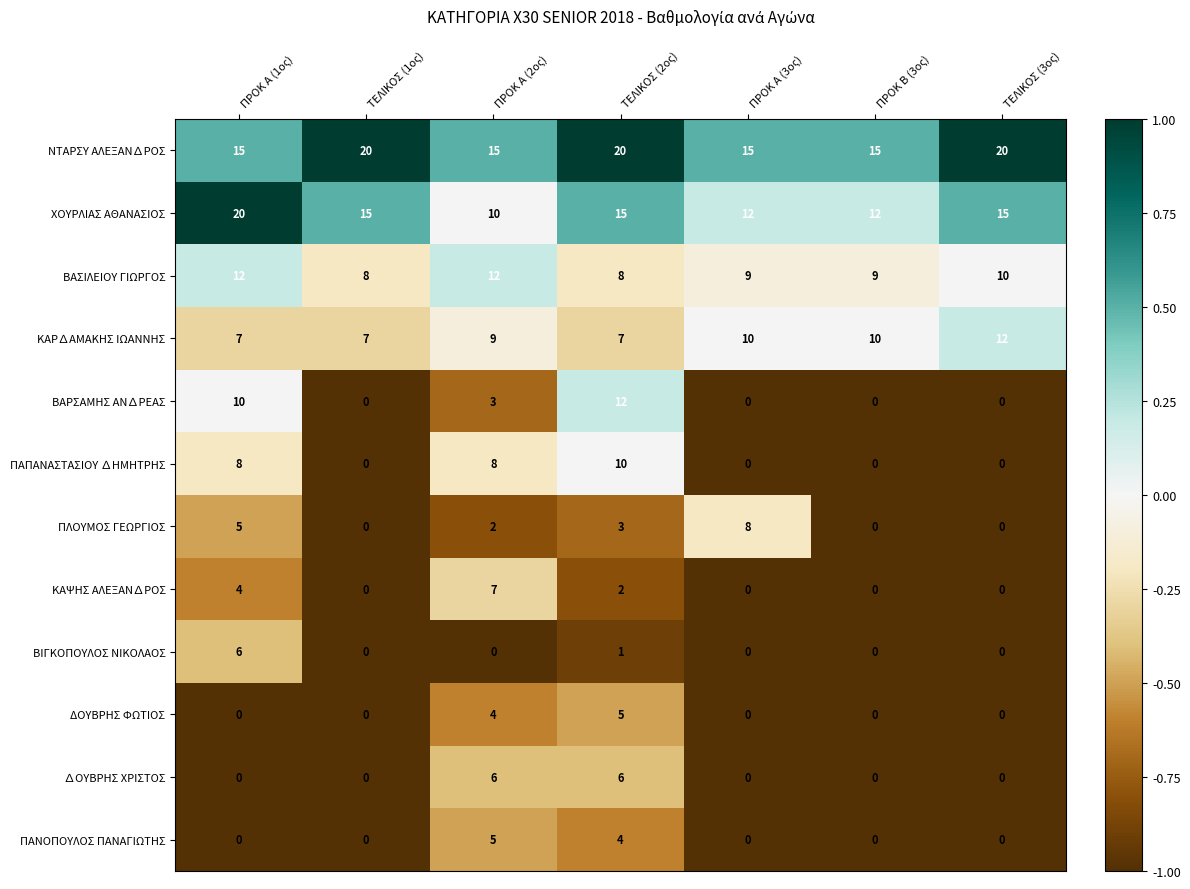

What is the minimum value shown in the chart?

0